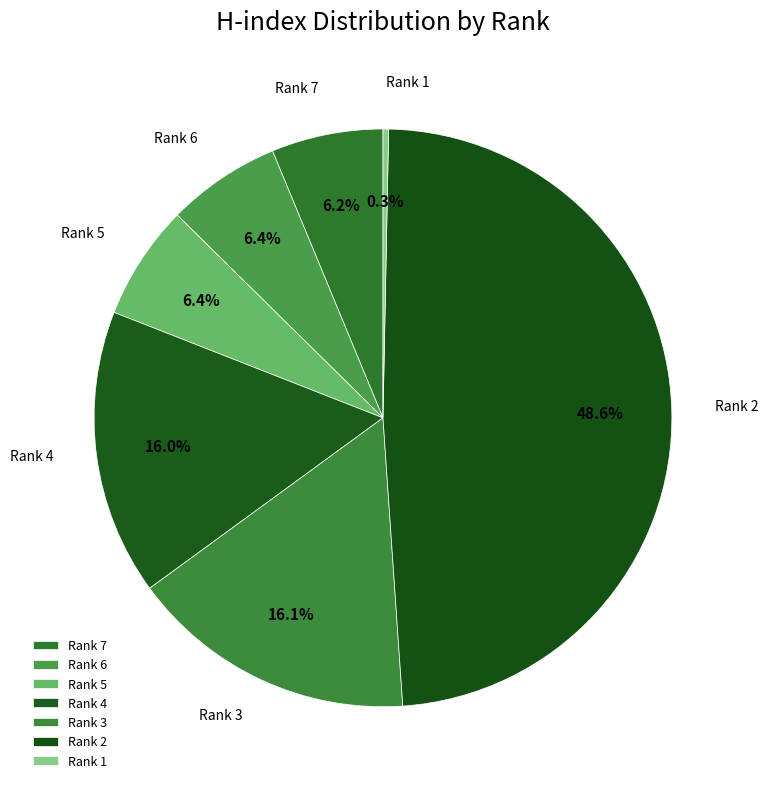

To the nearest percent, what percentage of the pie is Rank 3?

16%